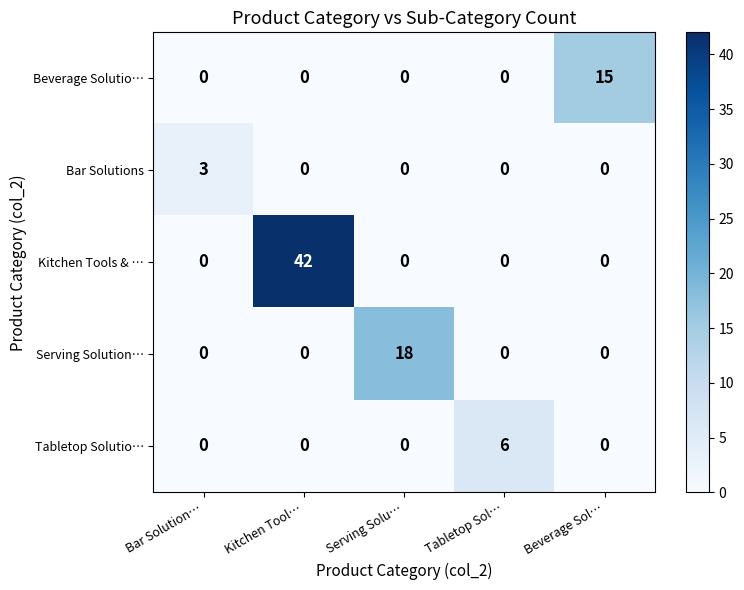

What is the maximum value for Kitchen Tools & …?

42